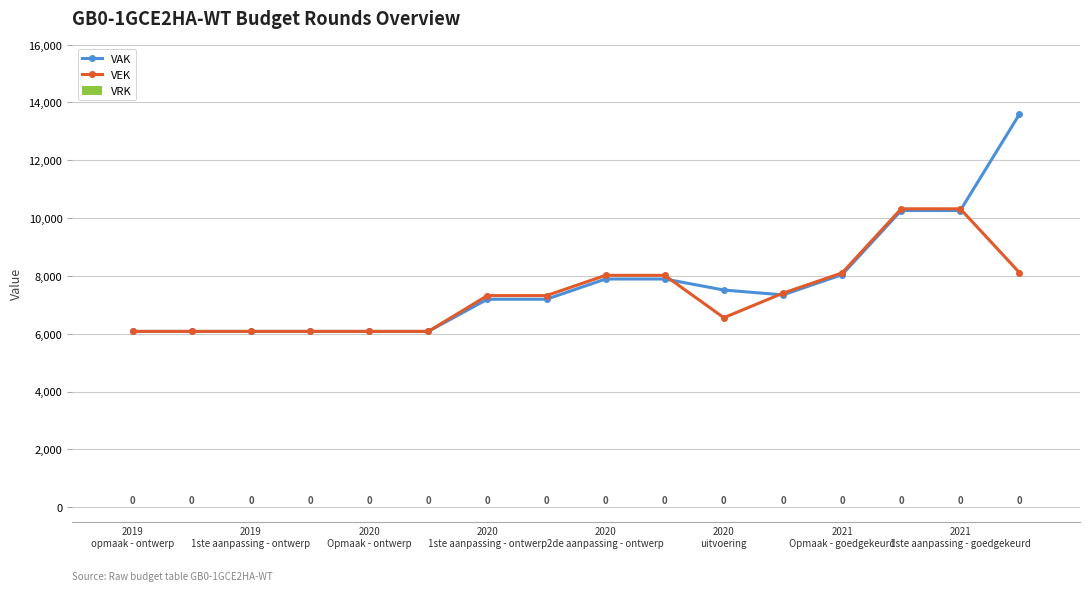

Rank the series by their average value, from highest to lowest.

VAK, VEK